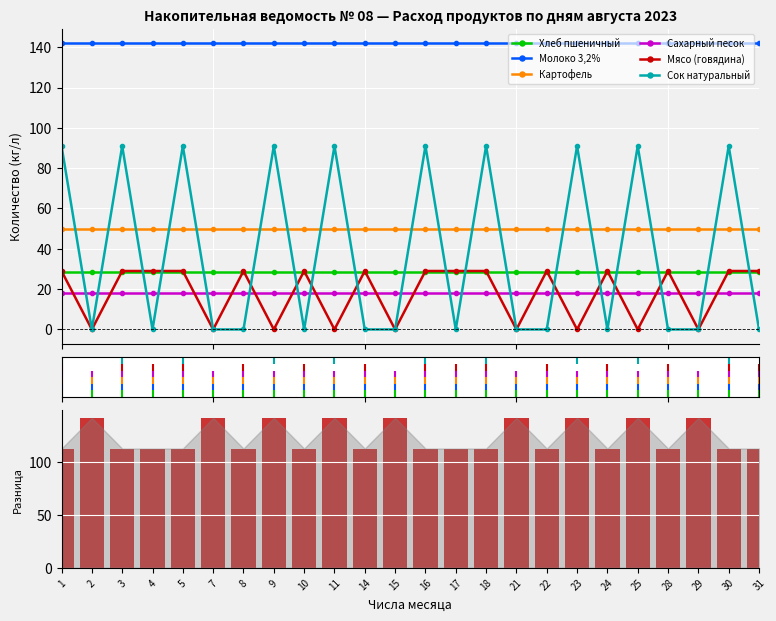

Which label corresponds to the largest value in the chart?

2